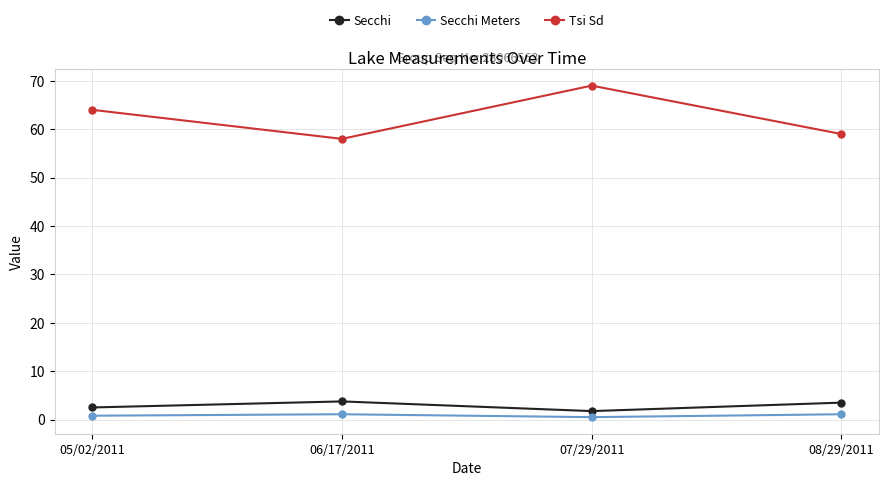

What is the maximum value shown in the chart?

69.0